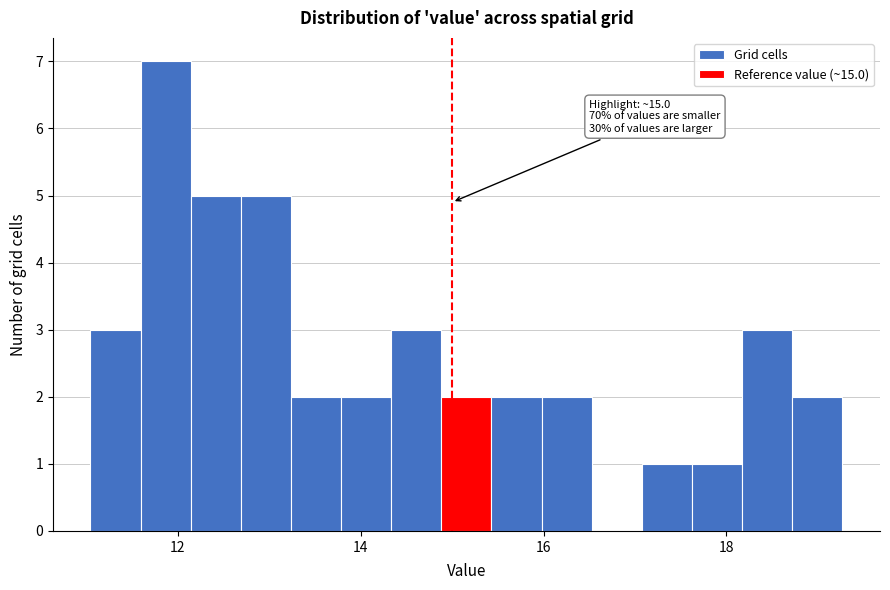

Around what value on the x-axis is the tallest bar? Give the approximate position of its centre, as read against the axis.

11.8